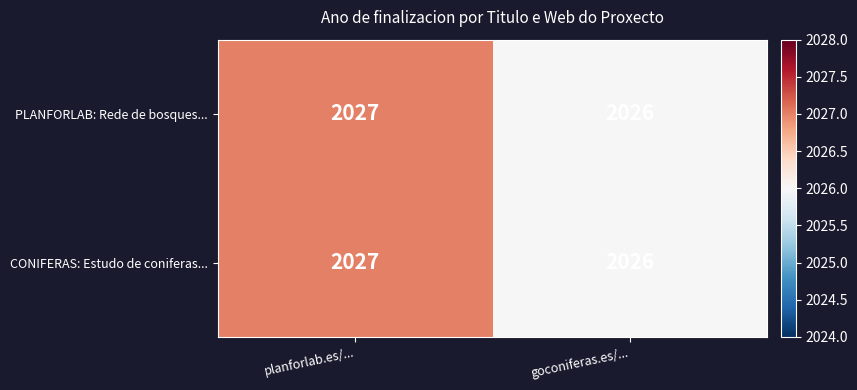

Where is PLANFORLAB: Rede de bosques... nearest to the value 2026?

goconiferas.es/...